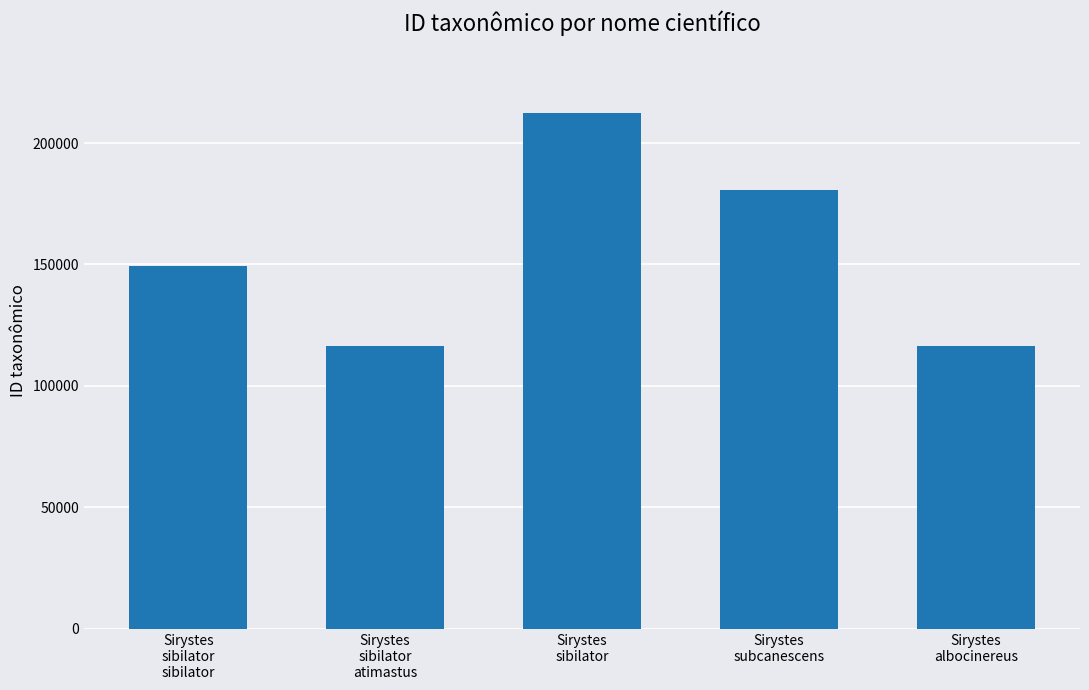

What is the label of the 1st bar from the left?

Sirystes
sibilator
sibilator